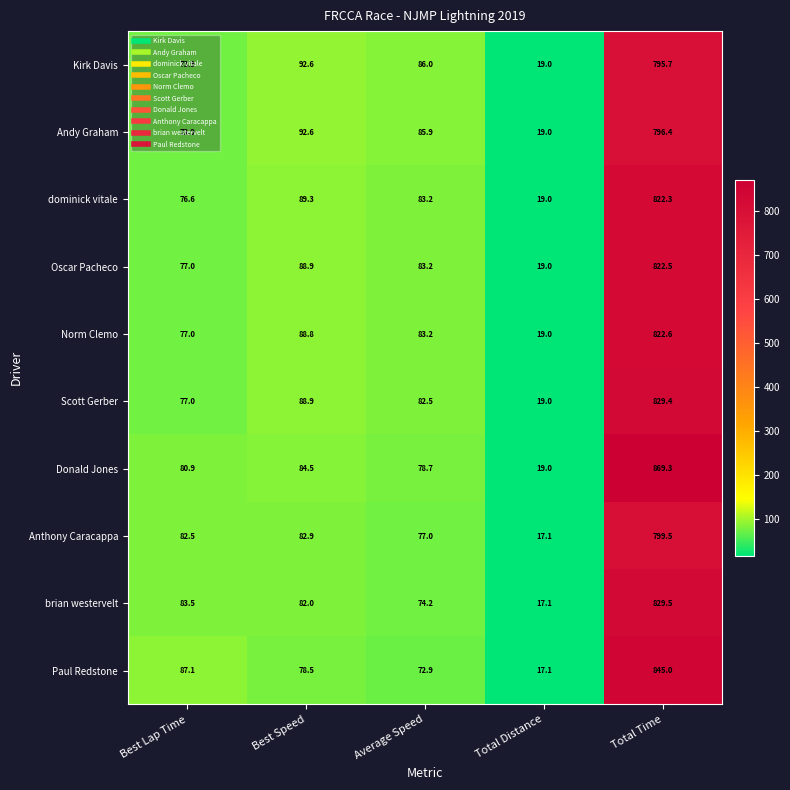

The Oscar Pacheco series shows 83.2 at Average Speed. True or false?

True